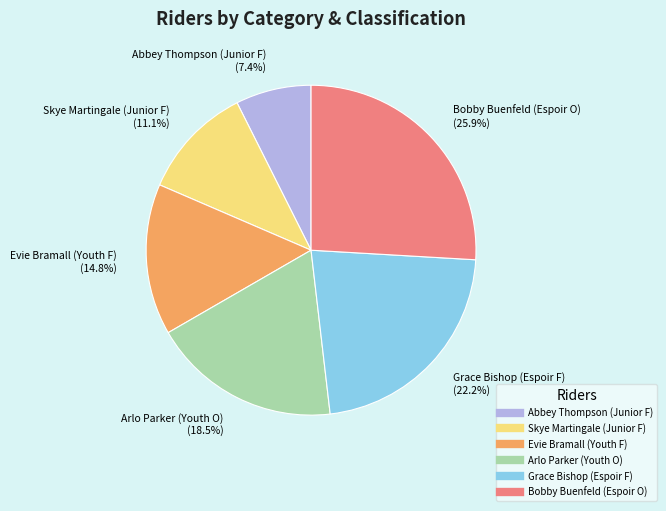

Is there any slice that represents more than half of the pie?

No